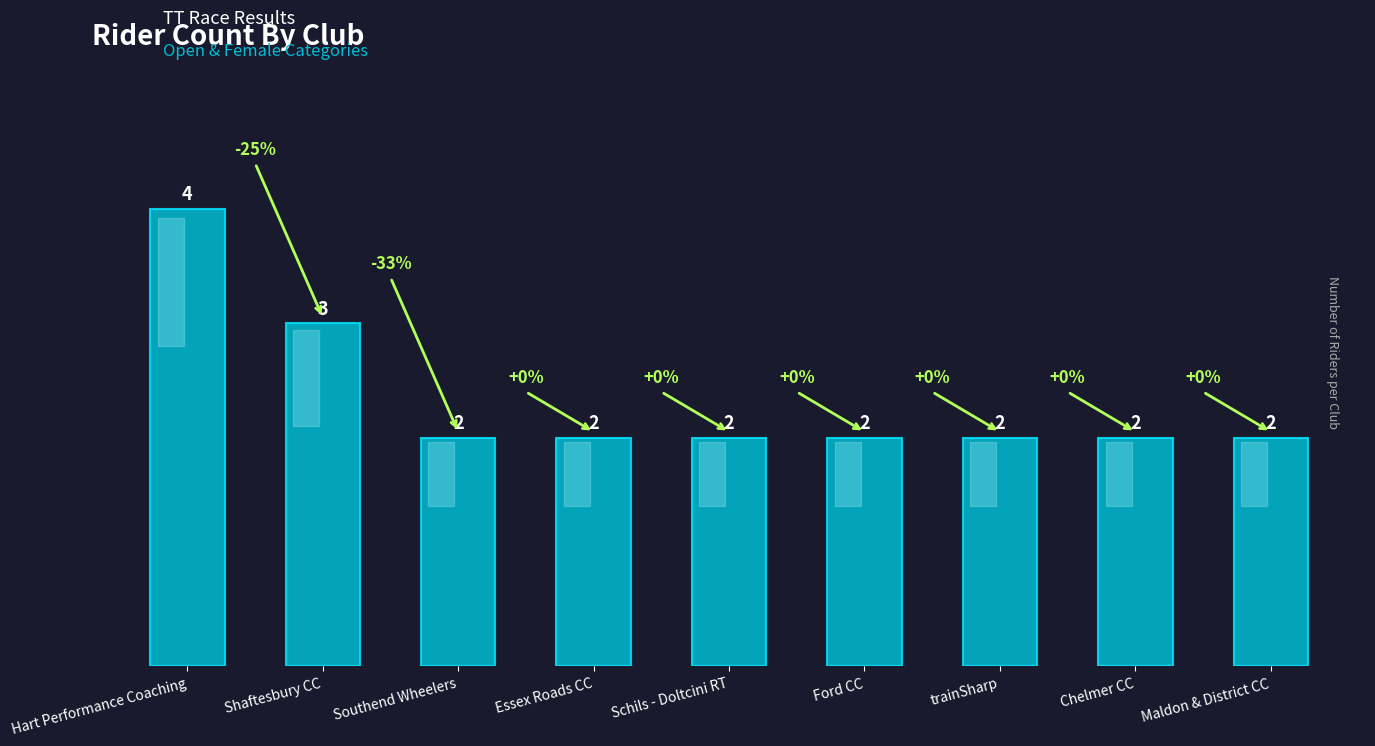

Reading right to left, transcribe all the data shown in this chart.

Maldon & District CC=2	Chelmer CC=2	trainSharp=2	Ford CC=2	Schils - Doltcini RT=2	Essex Roads CC=2	Southend Wheelers=2	Shaftesbury CC=3	Hart Performance Coaching=4